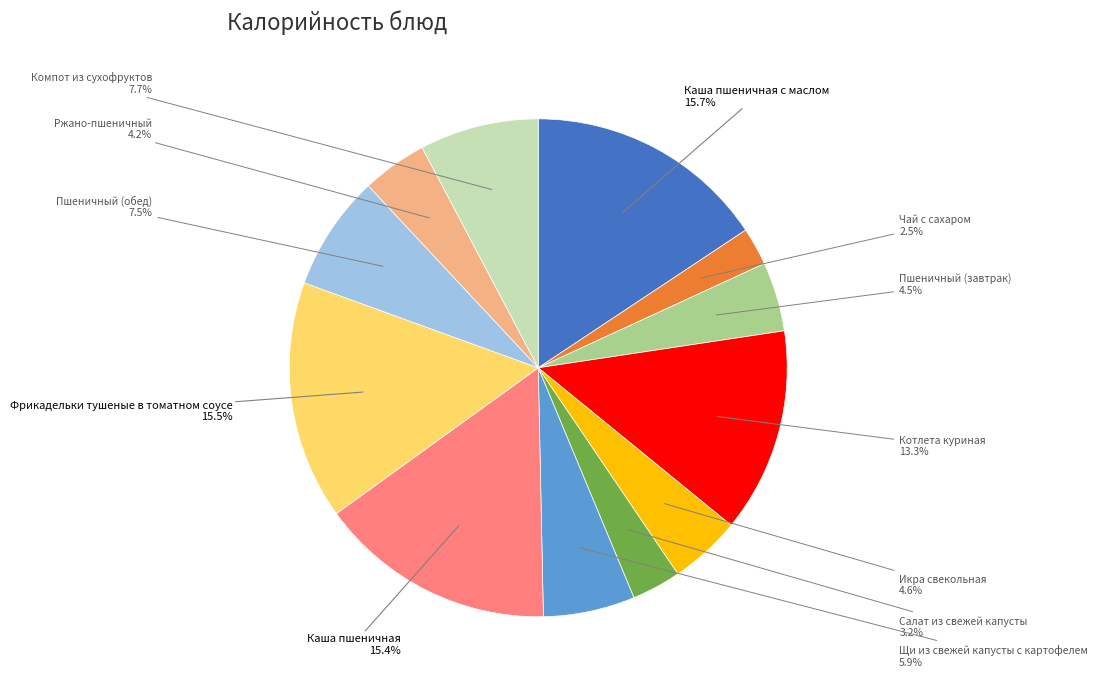

To the nearest percent, what is the combined percentage of Ржано-пшеничный and Салат из свежей капусты?

7%